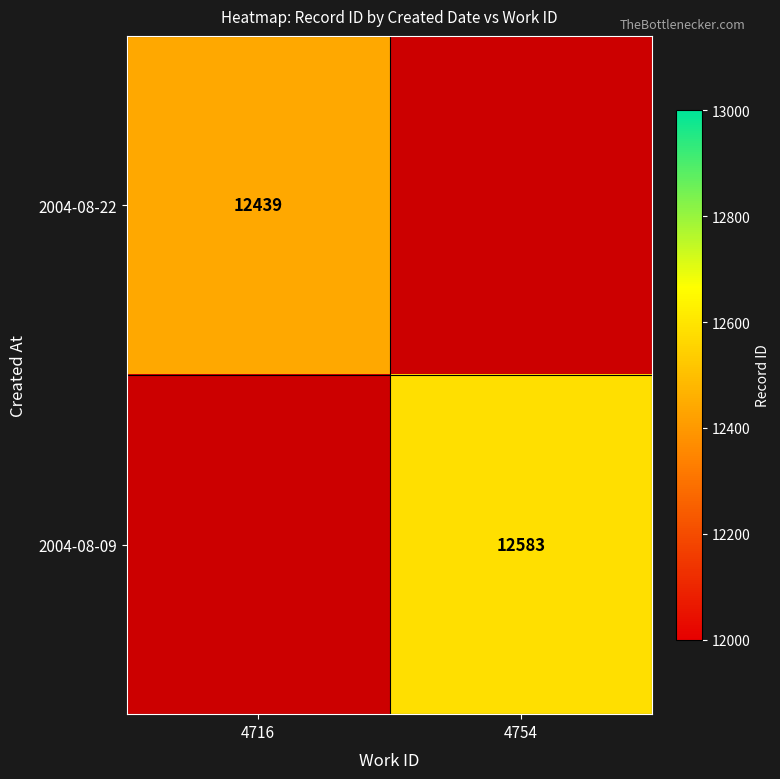

Is it true that 2004-08-09 equals 12583 at 4754?

True